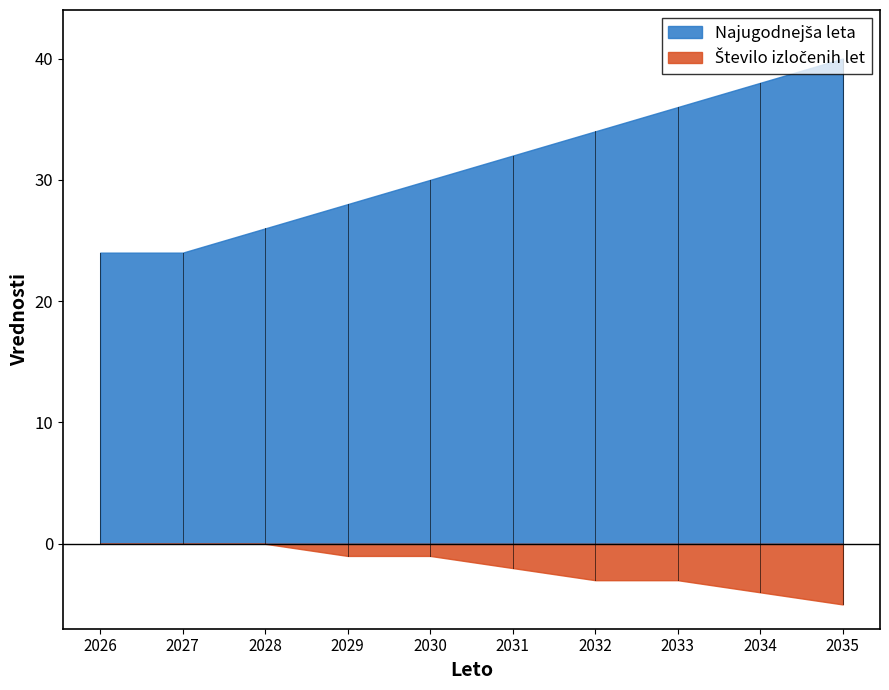

What is the greatest value displayed?

40